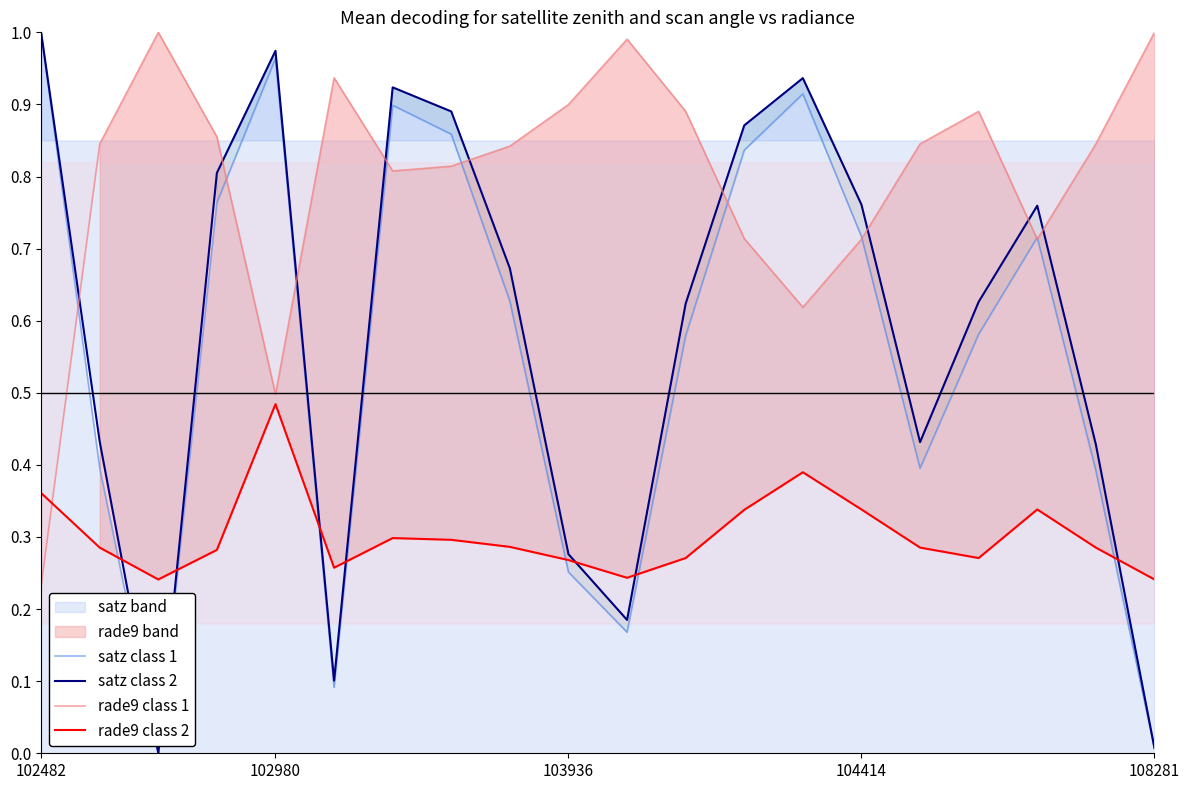

How many lines are shown in the chart?

4